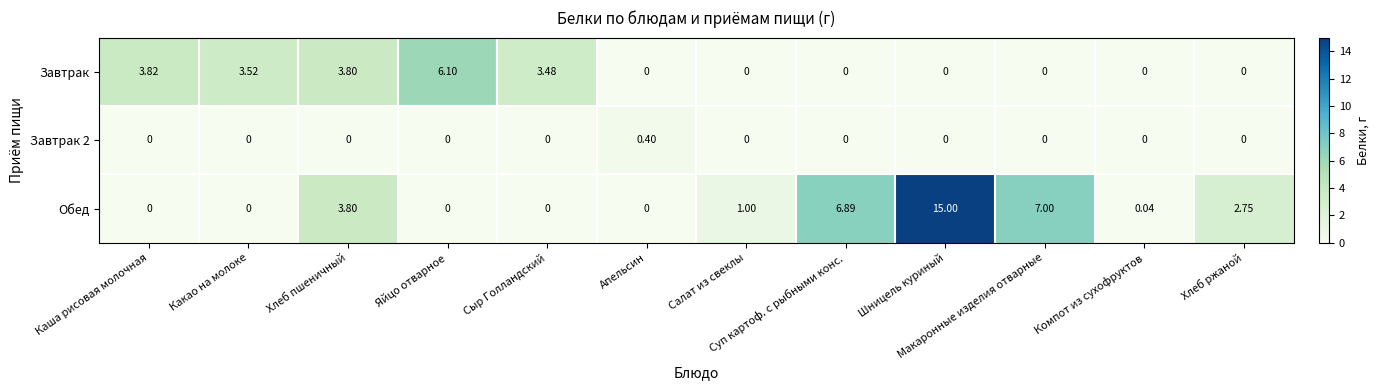

What is the spread (max minus min) of values at Апельсин?

0.4